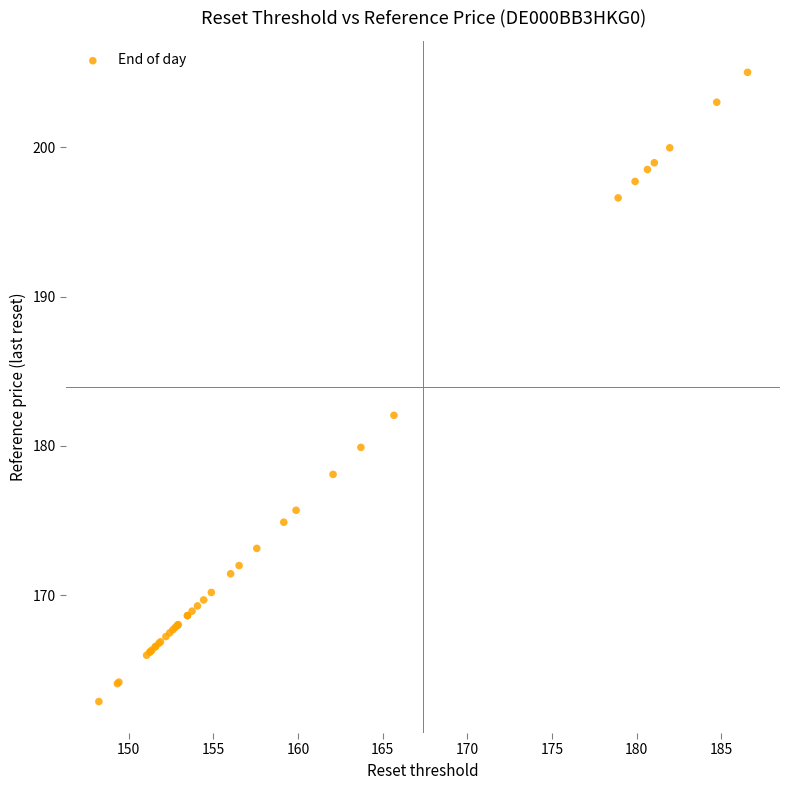

What Y value in the scatter plot is closest to 183?

182.1